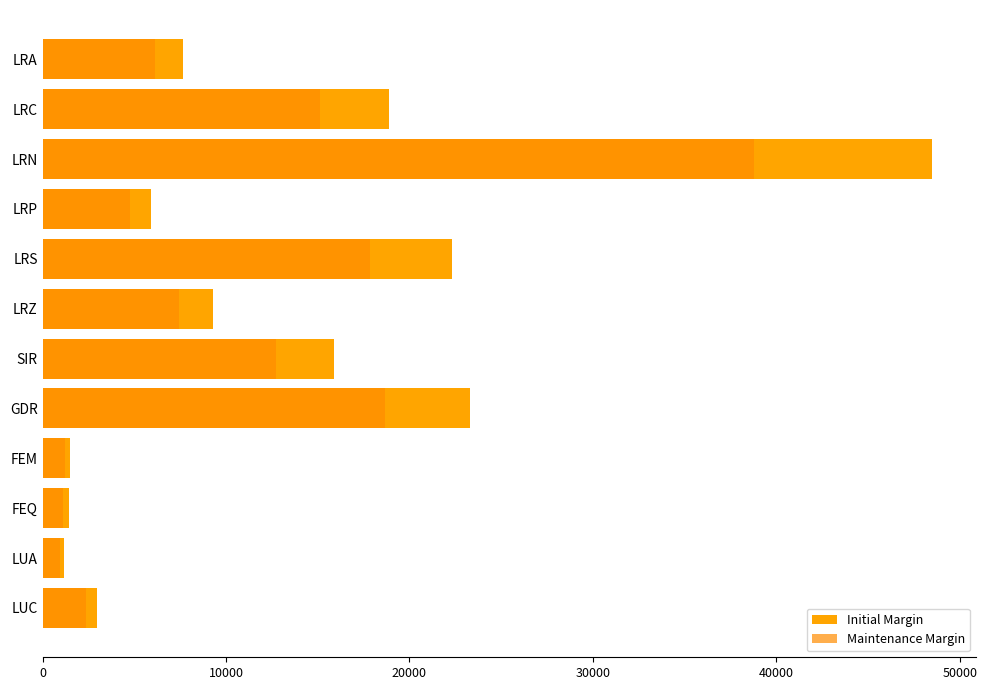

Reading left to right, what are all the values shown in this chart?

Initial Margin: 7660	18872	48465	5931	22330	9283	15893	23301	1516	1423	1158	2939
Maintenance Margin: 6128	15097	38772	4744	17864	7426	12714	18640	1212	1138	926	2351